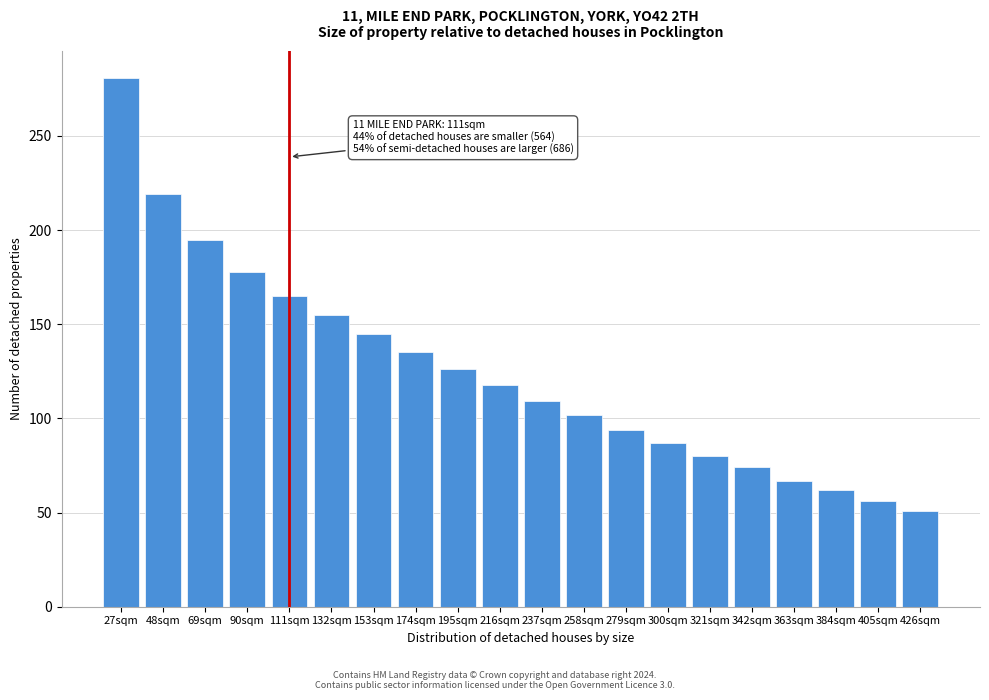

Reading left to right, transcribe all the data shown in this chart.

281	219	195	178	165	155	145	135	126	118	109	102	94	87	80	74	67	62	56	51